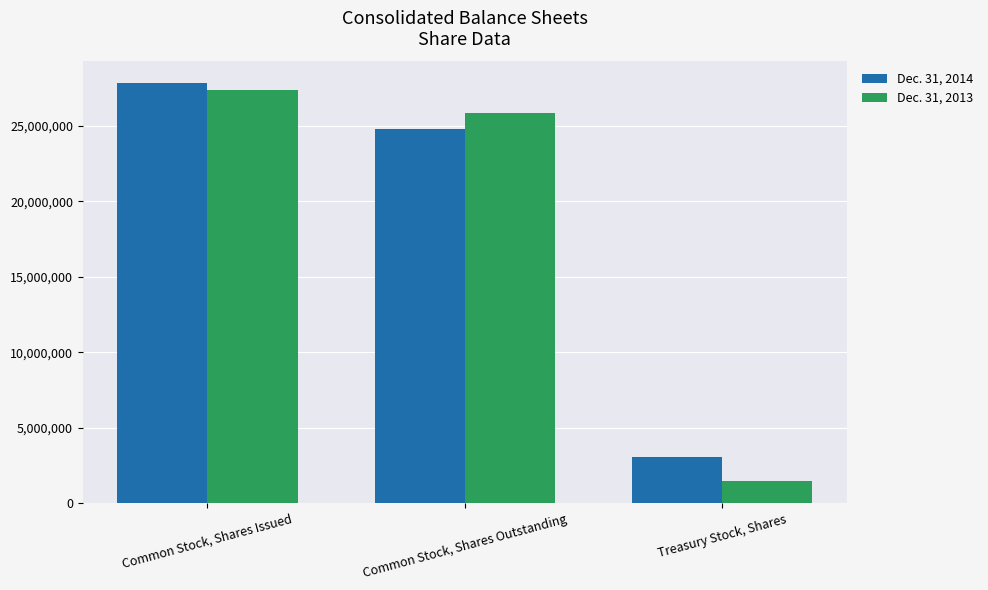

What are all the series names shown in the legend?

Dec. 31, 2014, Dec. 31, 2013